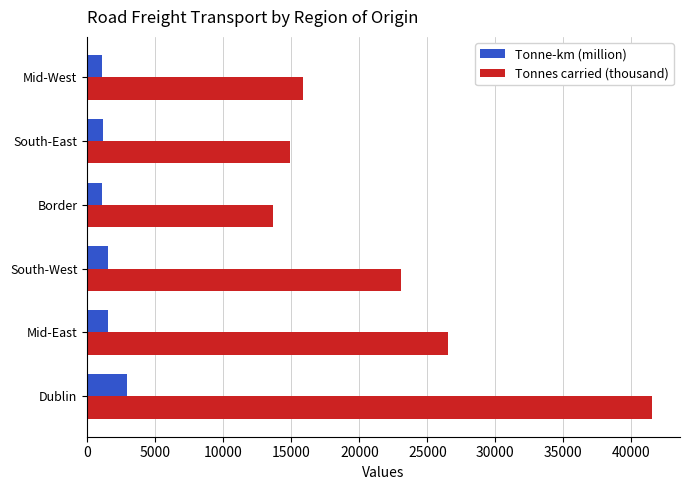

What is the smallest value displayed?

1071